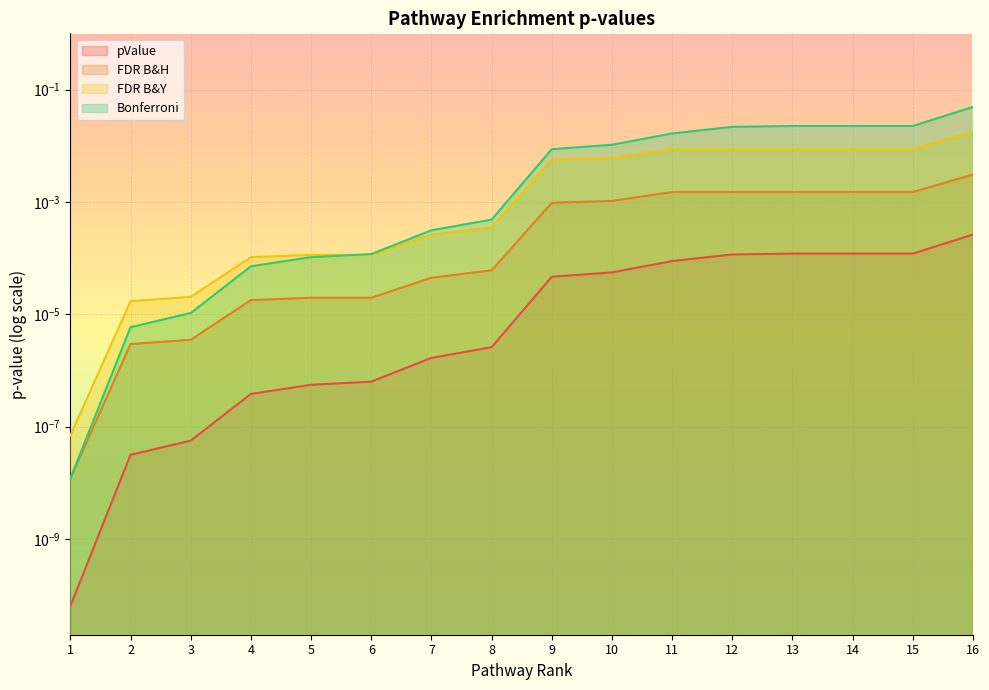

Where is FDR B&Y nearest to the value 0?

1